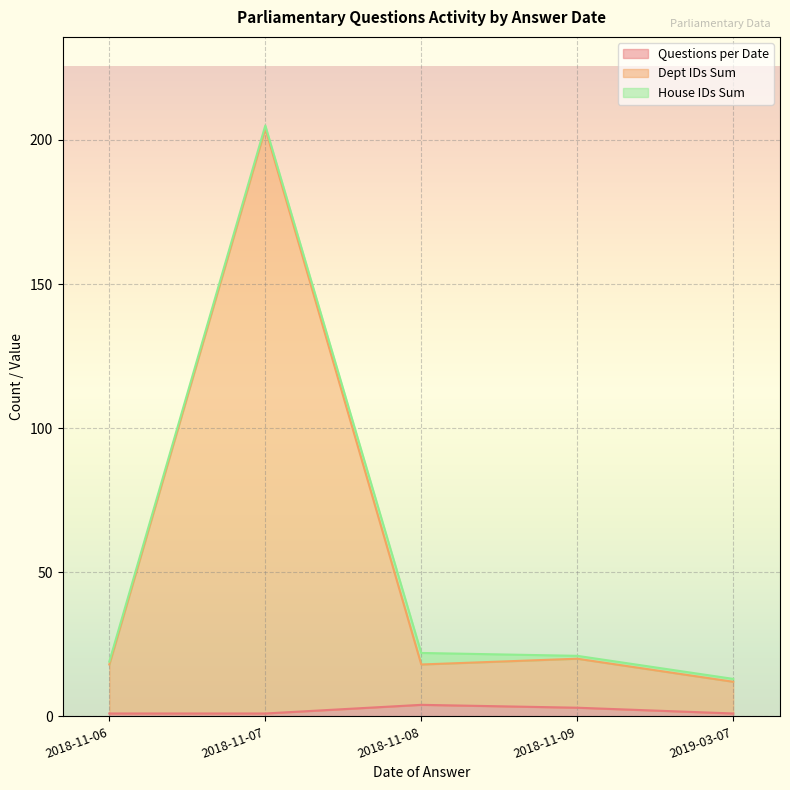

Between 2018-11-08 and 2018-11-09, which series saw the biggest shift?

Dept IDs Sum